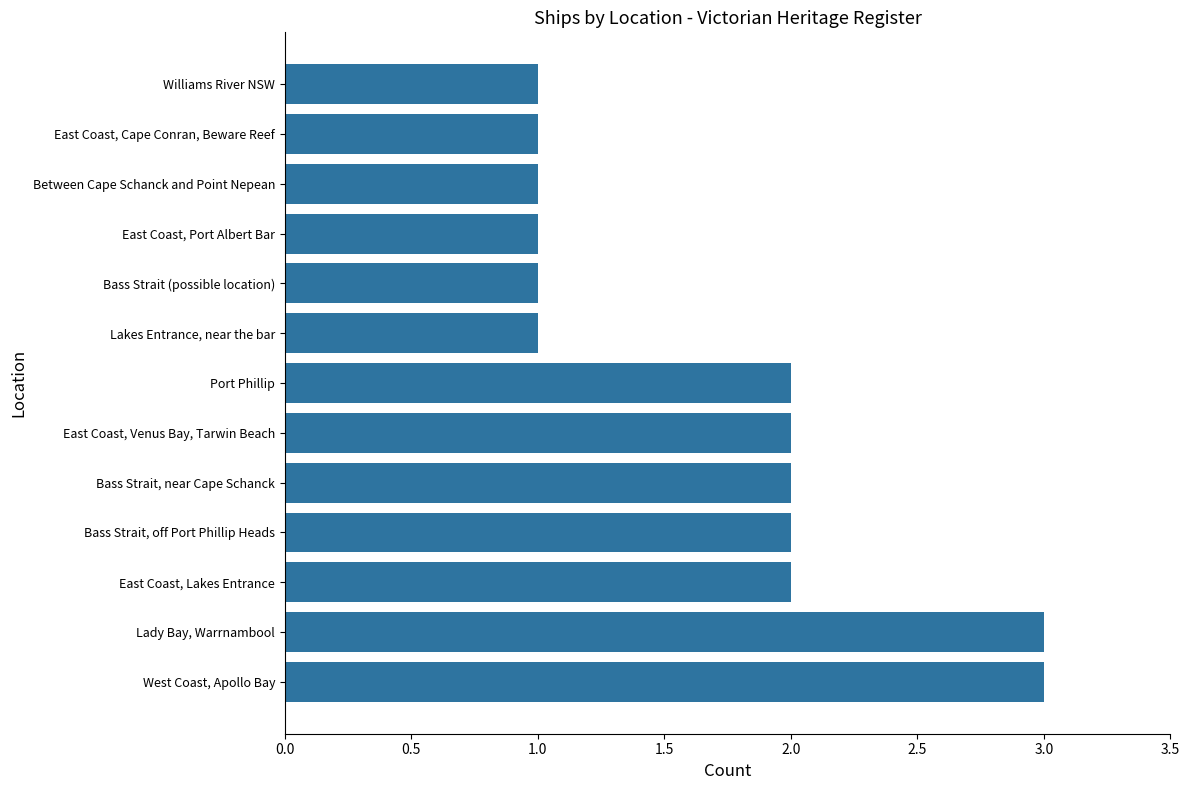

Reading top to bottom, extract all data points from this chart.

Williams River NSW=1	East Coast, Cape Conran, Beware Reef=1	Between Cape Schanck and Point Nepean=1	East Coast, Port Albert Bar=1	Bass Strait (possible location)=1	Lakes Entrance, near the bar=1	Port Phillip=2	East Coast, Venus Bay, Tarwin Beach=2	Bass Strait, near Cape Schanck=2	Bass Strait, off Port Phillip Heads=2	East Coast, Lakes Entrance=2	Lady Bay, Warrnambool=3	West Coast, Apollo Bay=3